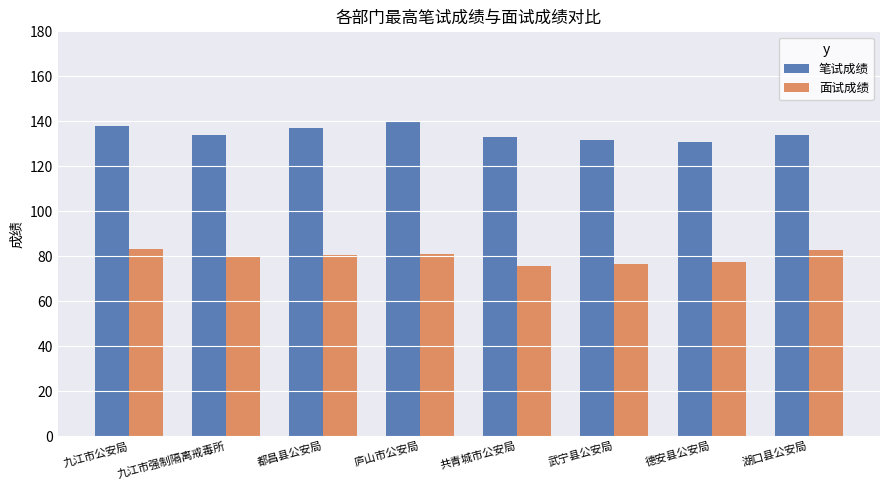

Read the 笔试成绩 value at 九江市公安局.

138.1